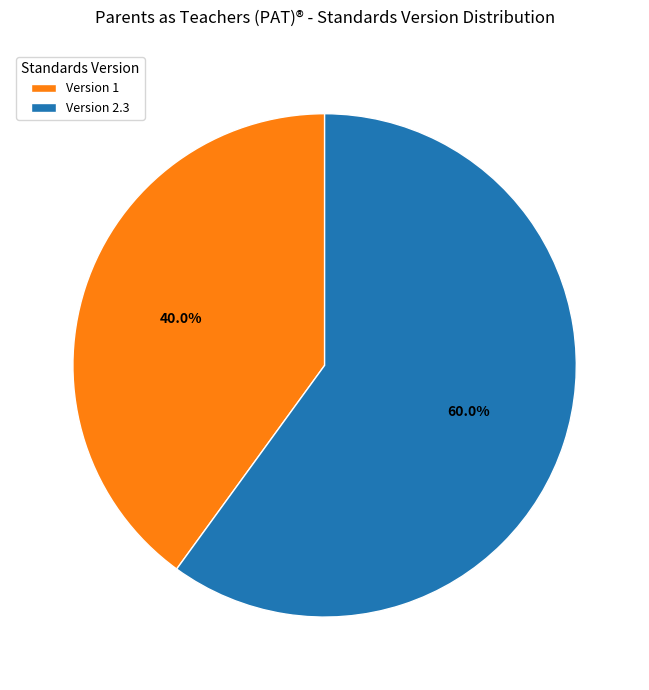

Is there any slice that represents more than half of the pie?

Yes